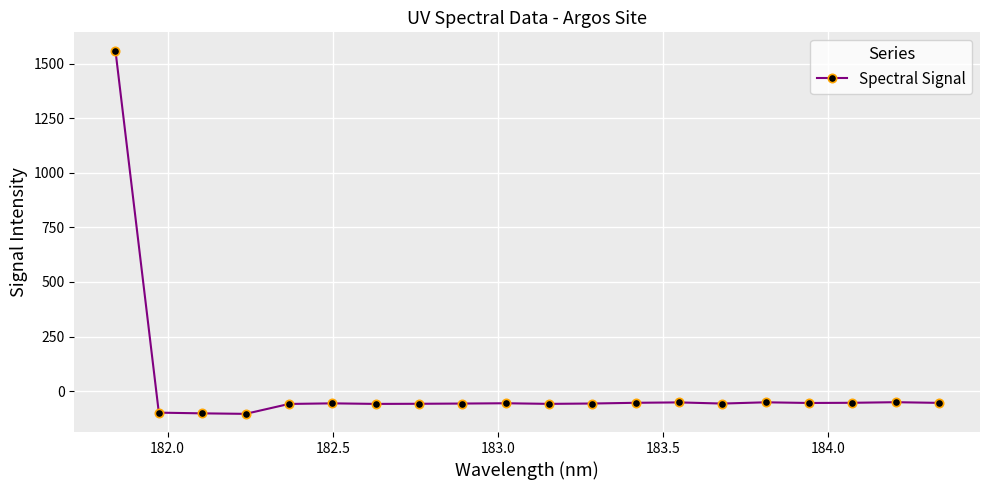

What is the value of the 18th point from the left?

-54.0